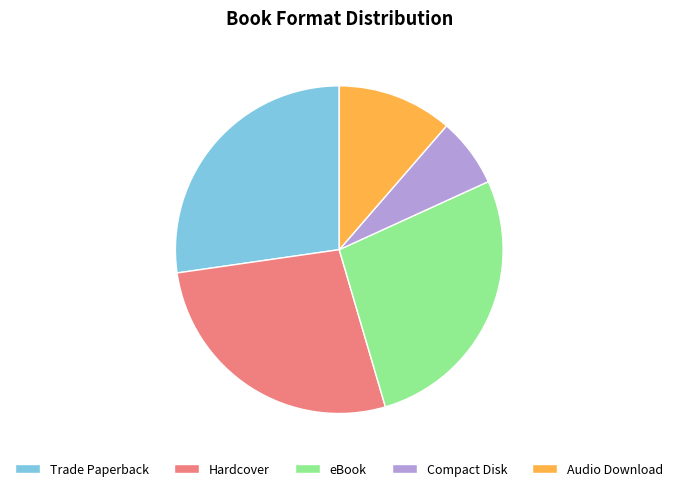

How many segments does this pie chart have?

5